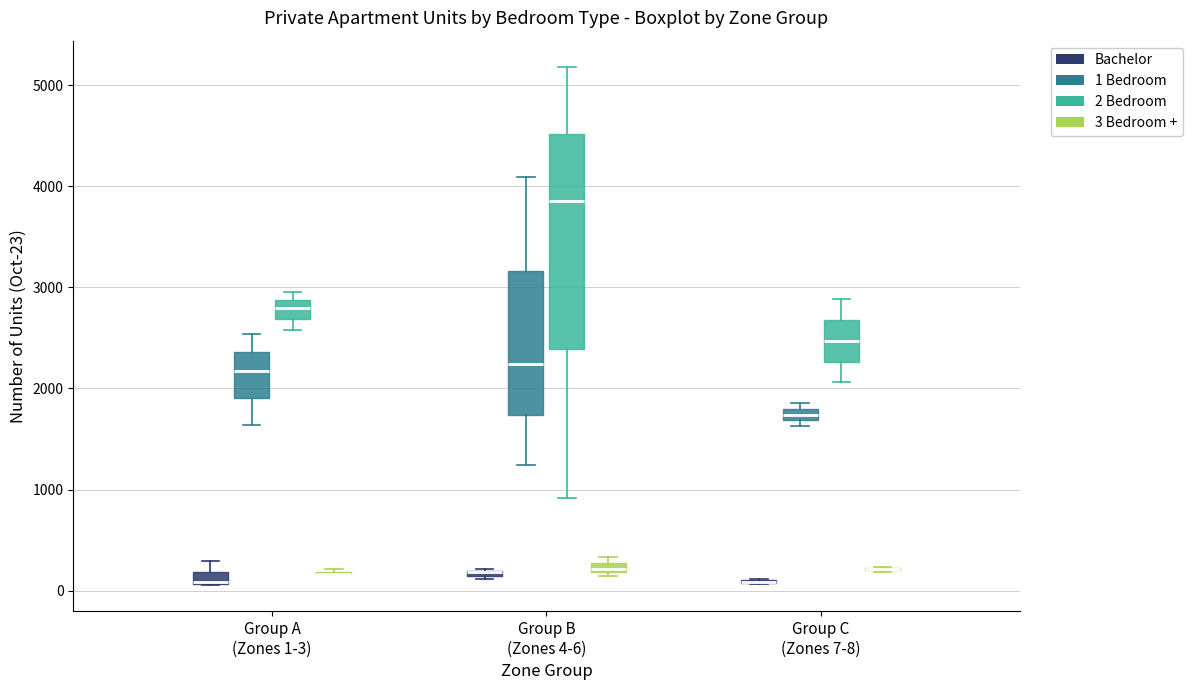

Which box is the tallest, from its lower edge to its upper edge?

Group B (Zones 4-6) (2 Bedroom)